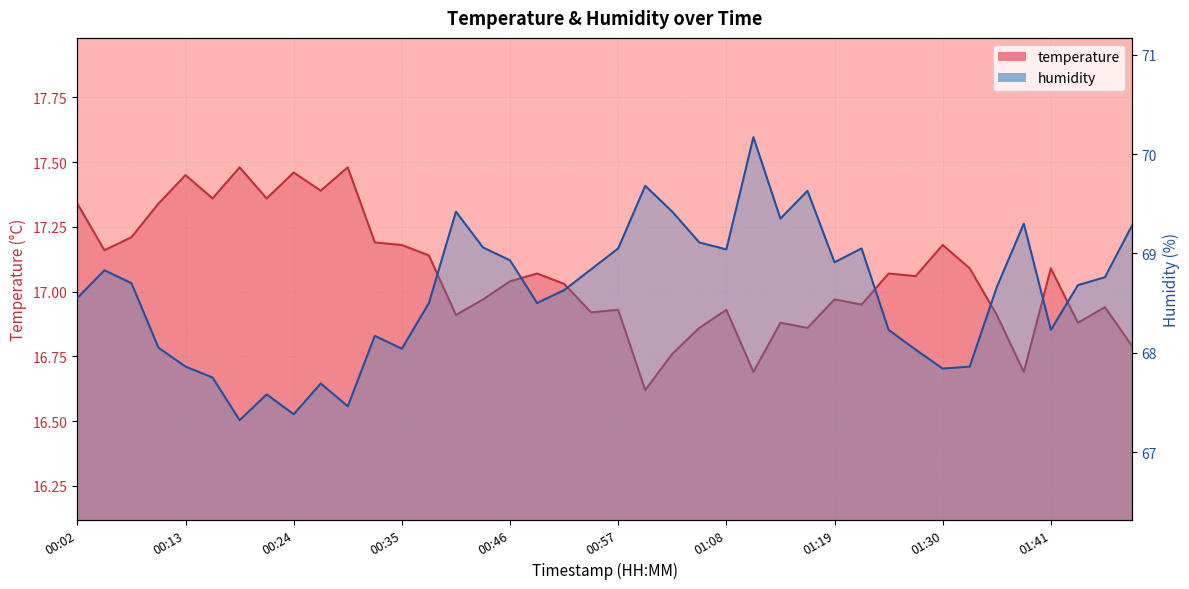

What are all the series names shown in the legend?

temperature, humidity